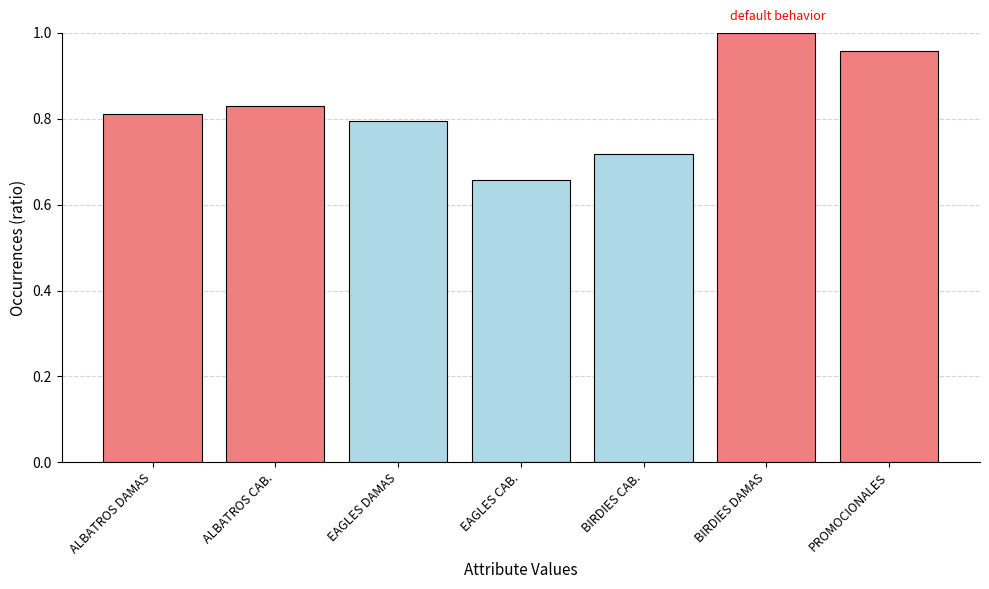

The value at EAGLES CAB. is 0.9. True or false?

False